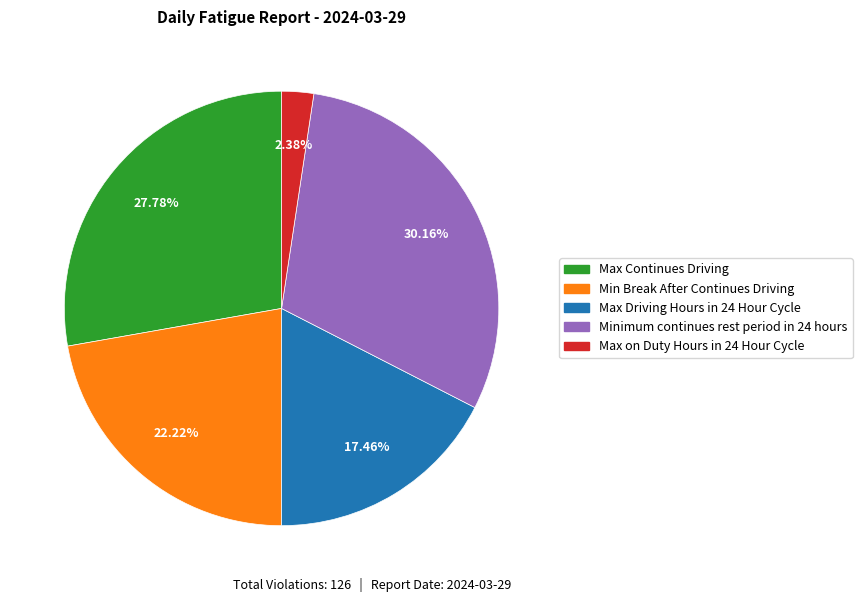

The Min Break After Continues Driving slice represents 22% of the pie. True or false?

True